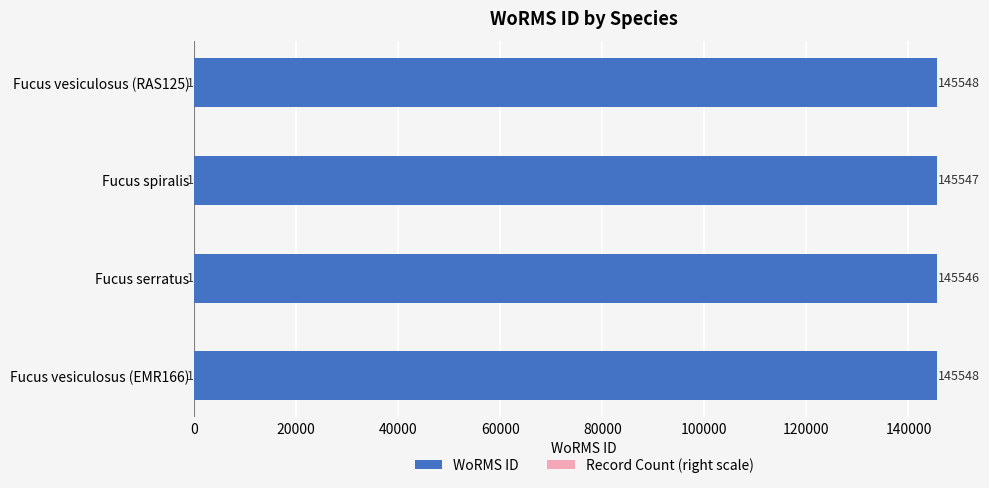

What are all the series names shown in the legend?

WoRMS ID, Record Count (right scale)